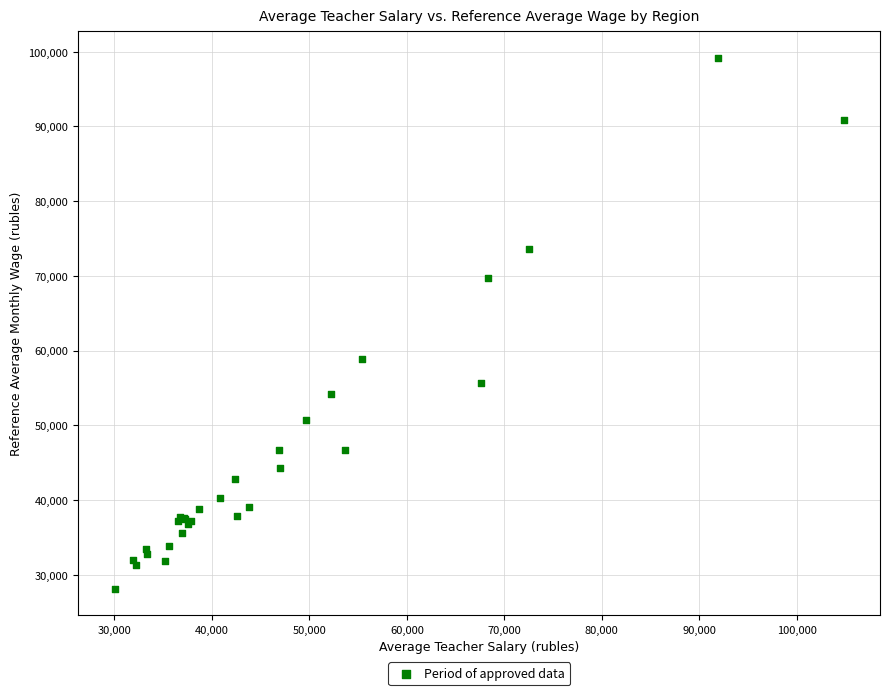

What Y value in the scatter plot is closest to 63649?

58839